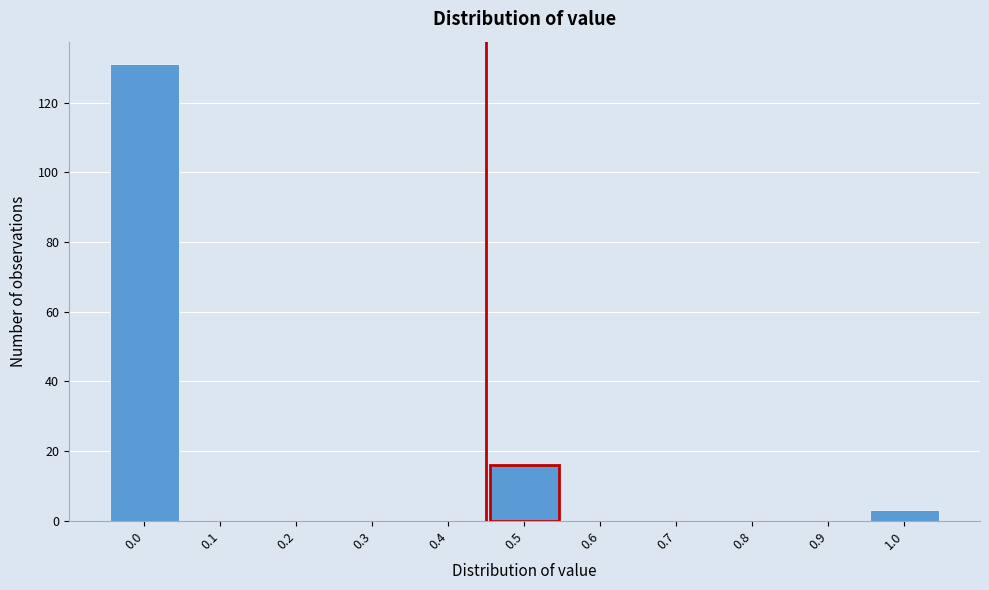

Reading right to left, extract all data points from this chart.

1.0=3	0.9=0	0.8=0	0.7=0	0.6=0	0.5=16	0.4=0	0.3=0	0.2=0	0.1=0	0.0=131